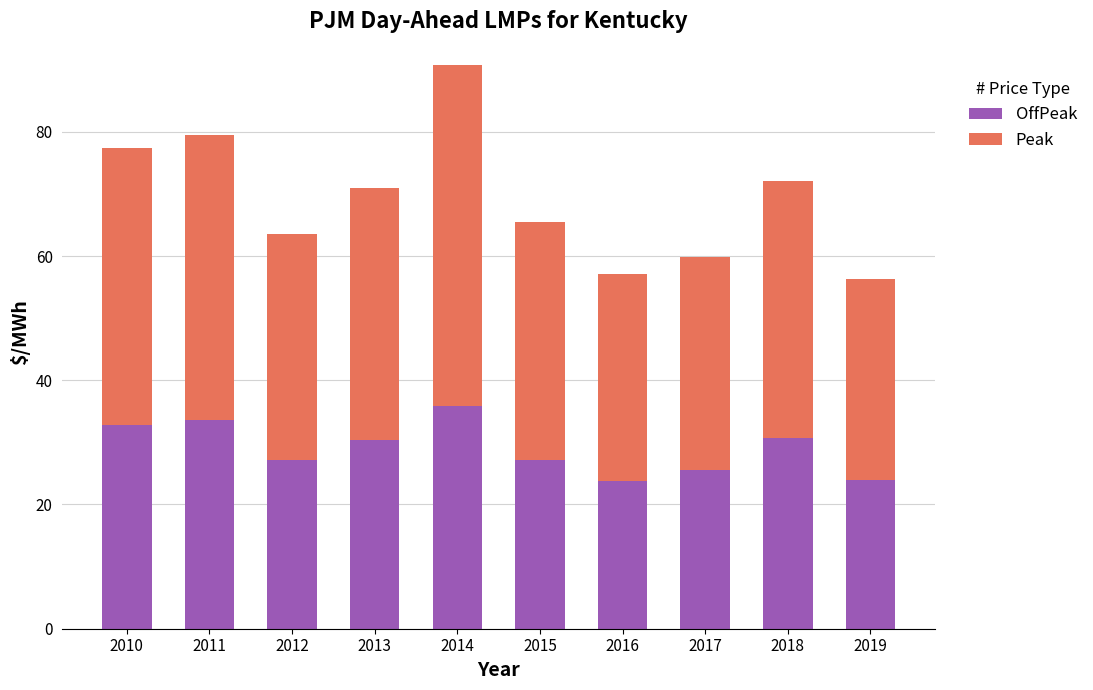

At which category is the sum across all series the highest?

2014